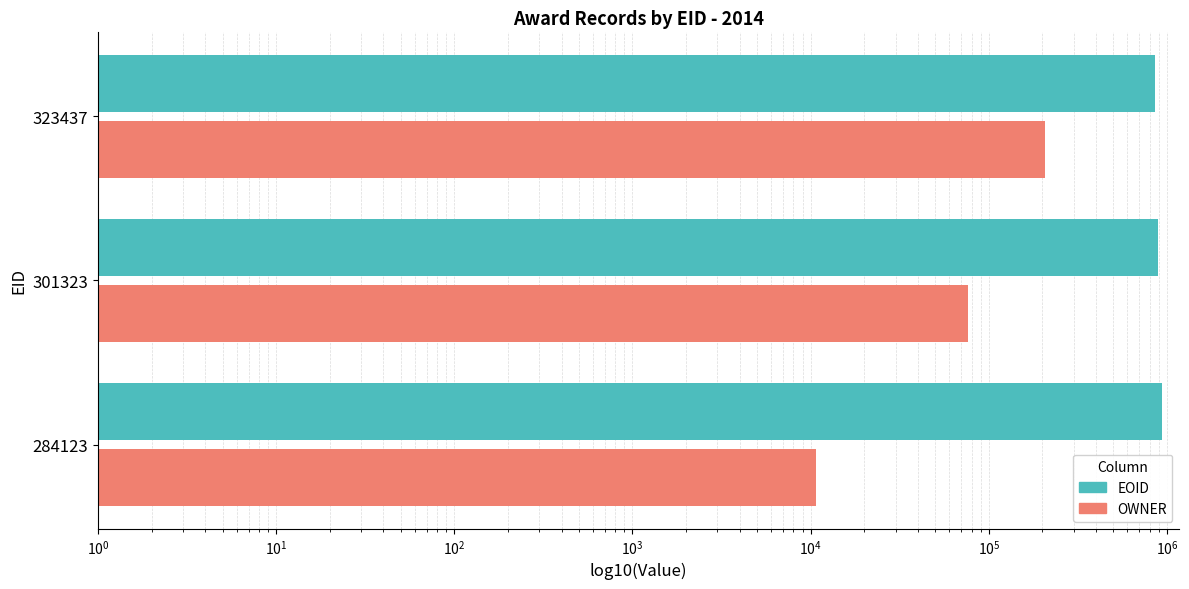

What is the minimum value for OWNER?

10703